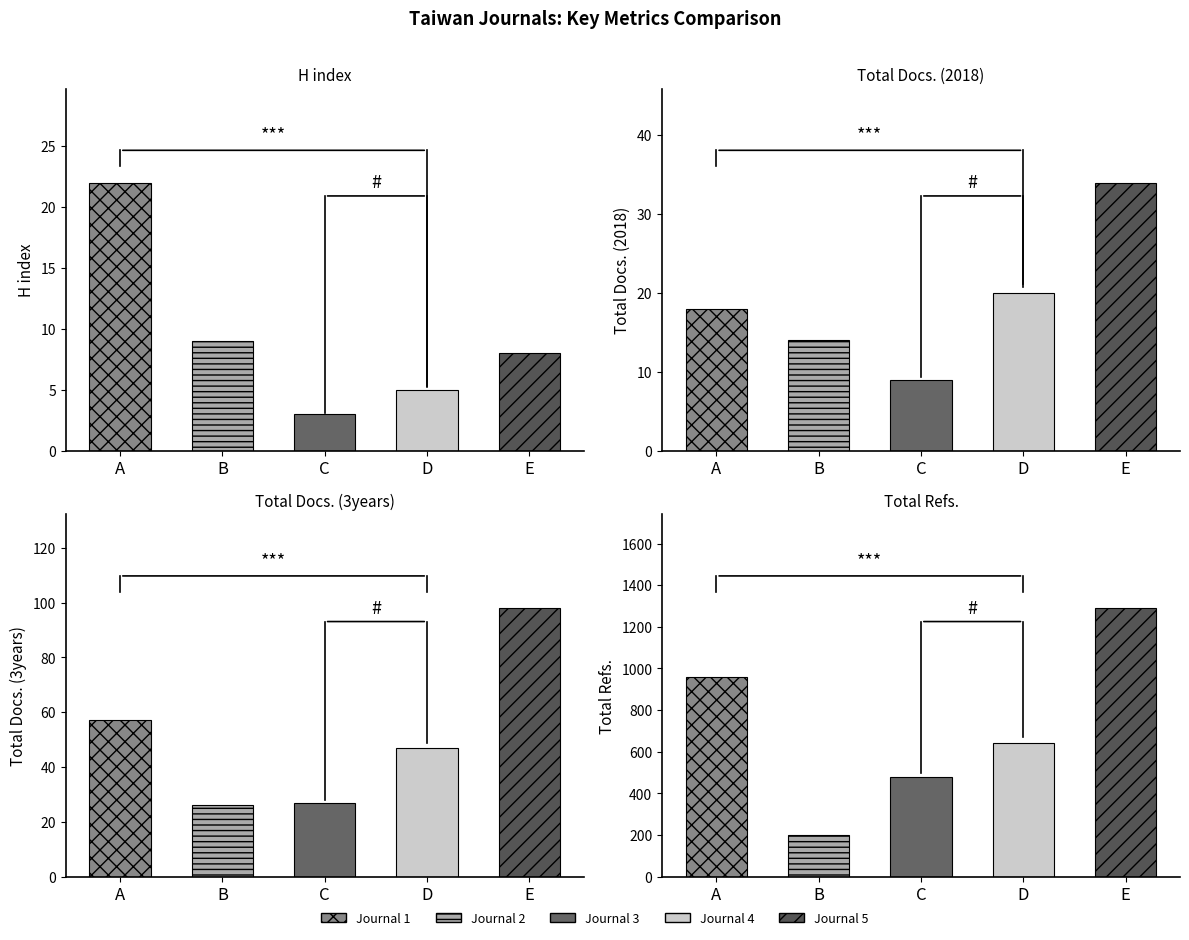

True or false: Total Docs. (2018) has a value of 6 at Asian Journal of WTO.

False